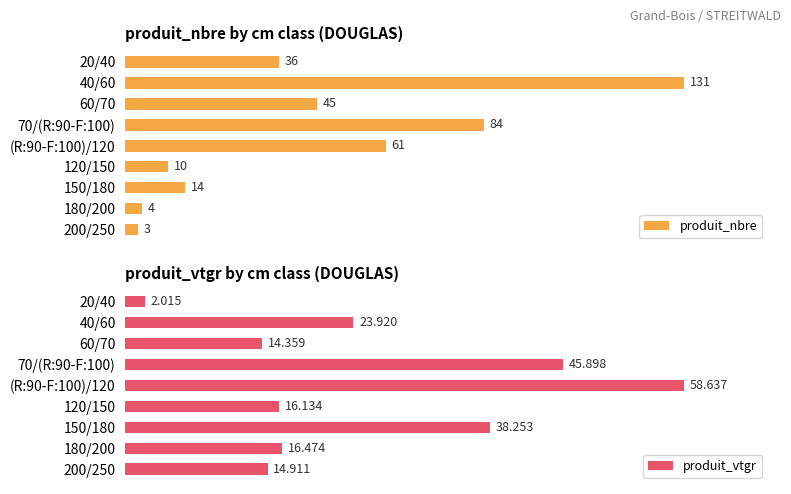

Between 150/180 and 40/60, which is larger?

40/60